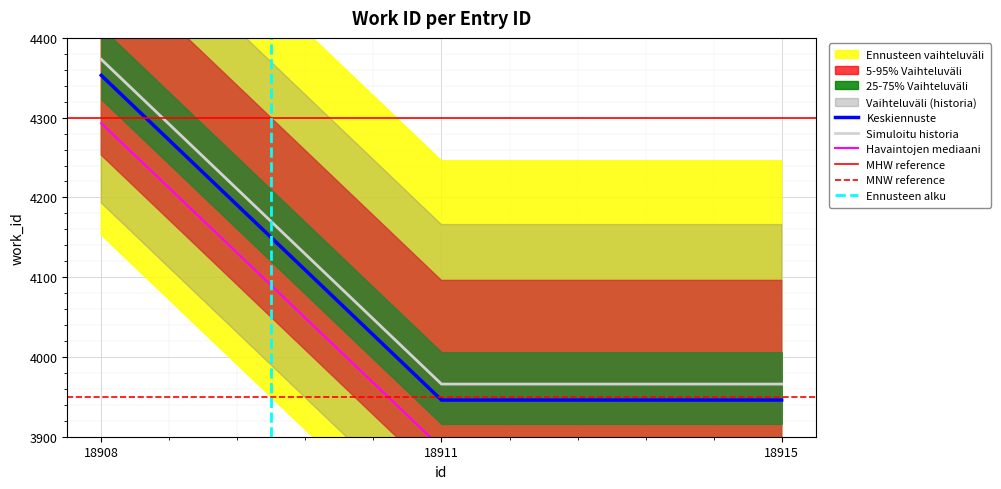

Between 18915 and 18911, which is larger?

18915